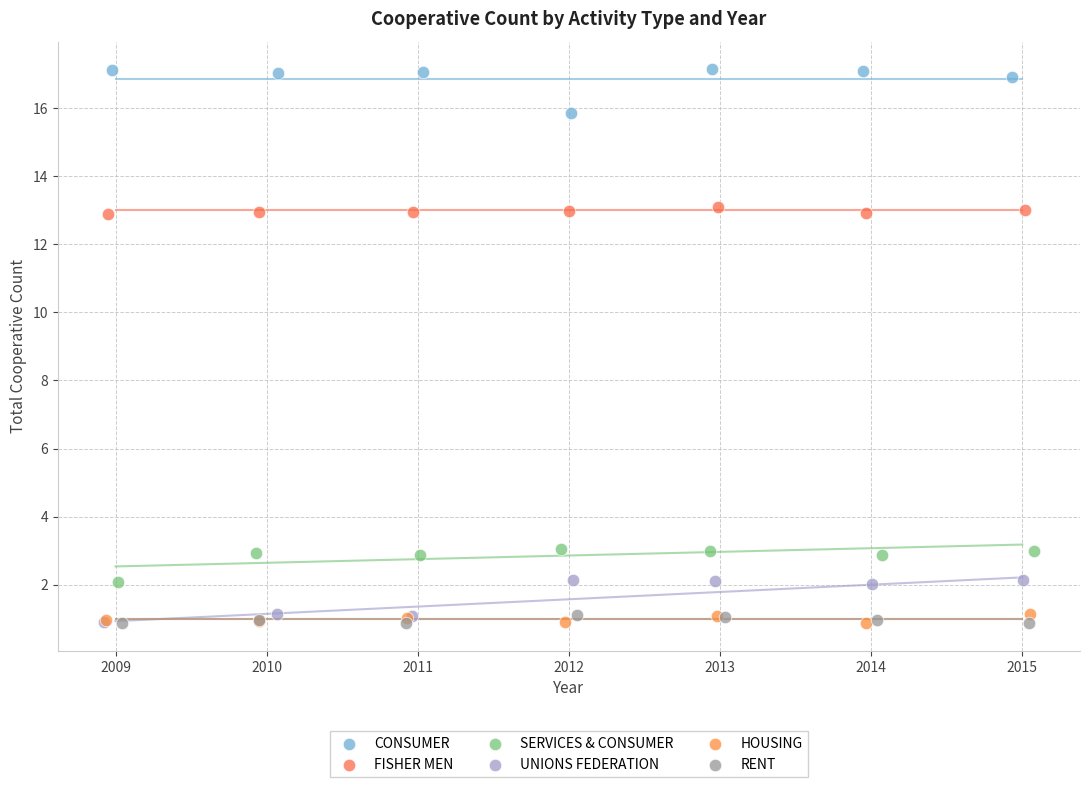

Which series reaches the maximum Y coordinate?

CONSUMER